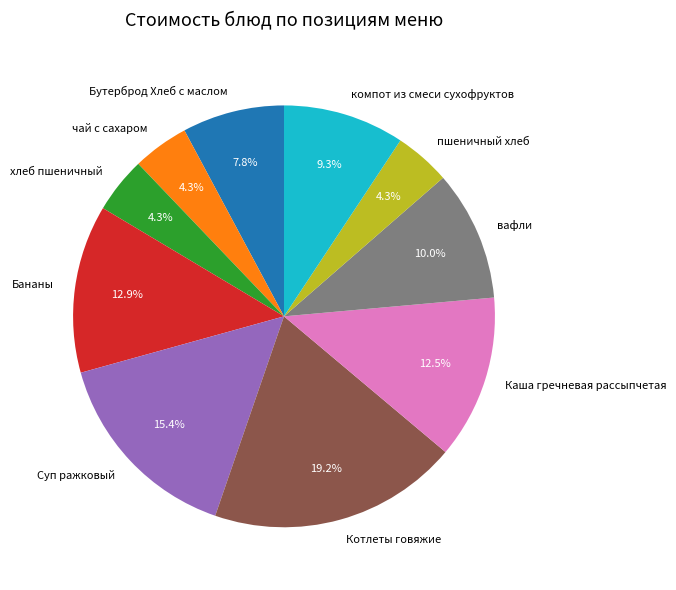

To the nearest percent, what is the combined percentage of Бананы and Котлеты говяжие?

32%